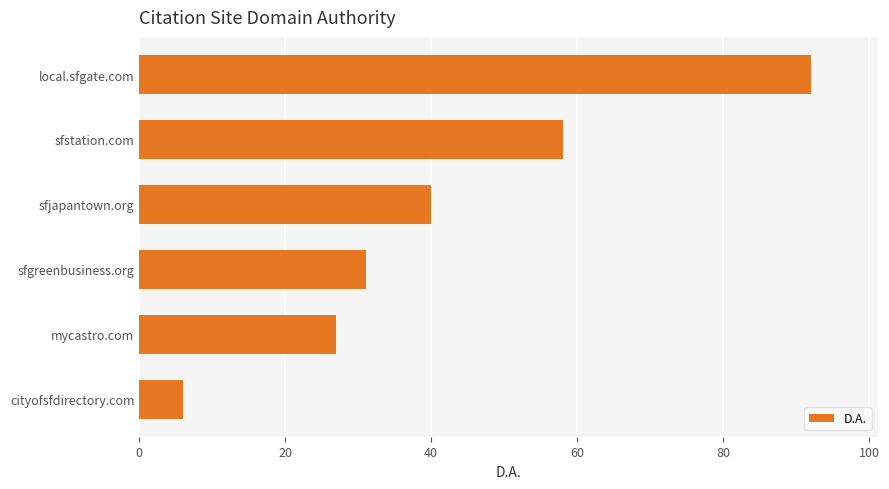

The value at sfstation.com is 94. True or false?

False